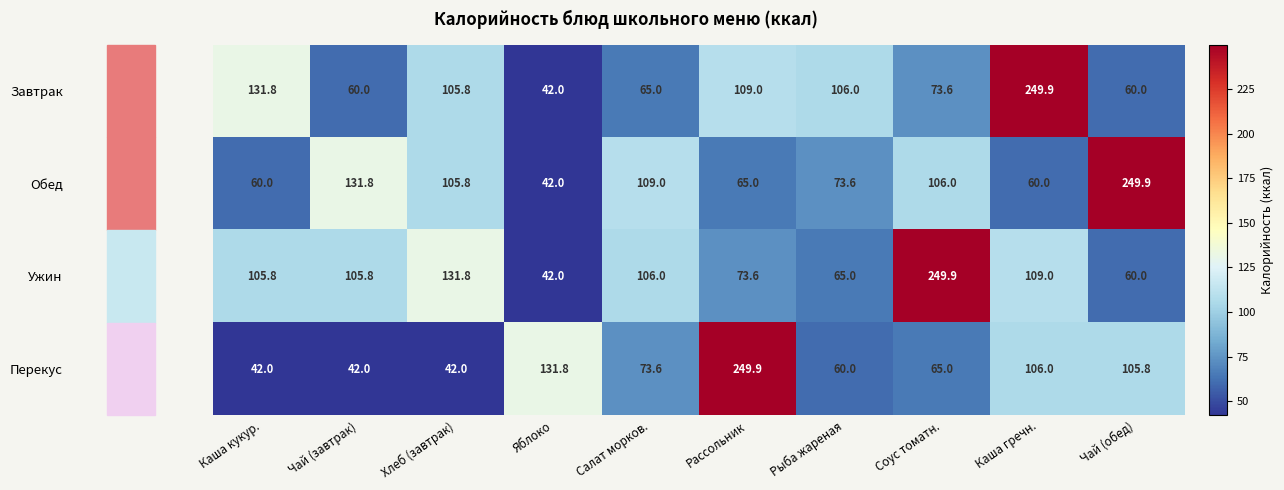

True or false: Обед has a value of 105.8 at Хлеб (завтрак).

True